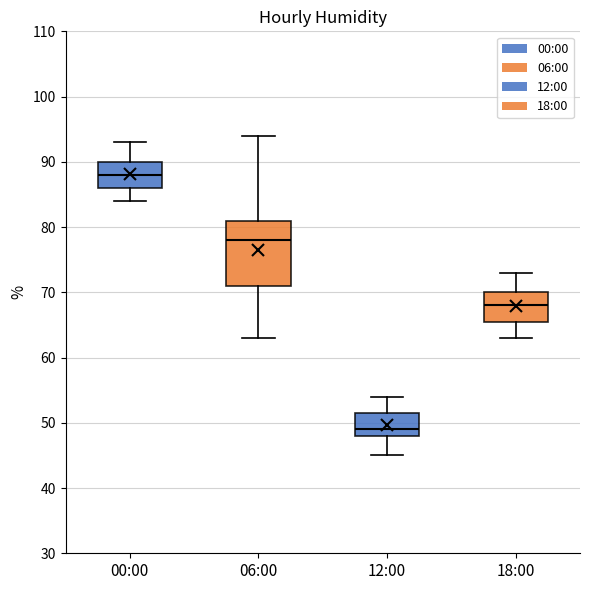

Comparing the boxes themselves (not the whiskers), which one is the tallest?

06:00